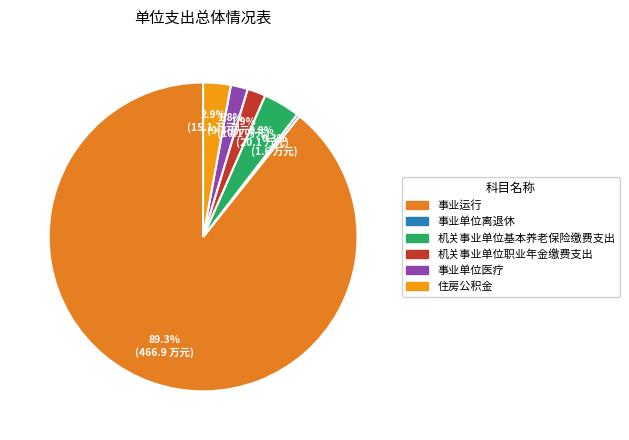

To the nearest percent, what portion does 事业单位医疗 represent?

2%